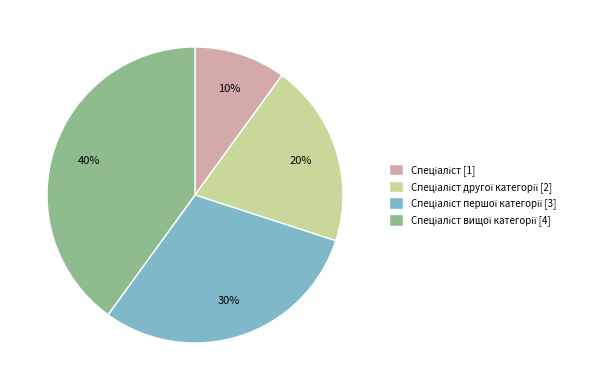

Does any single category account for the majority?

No